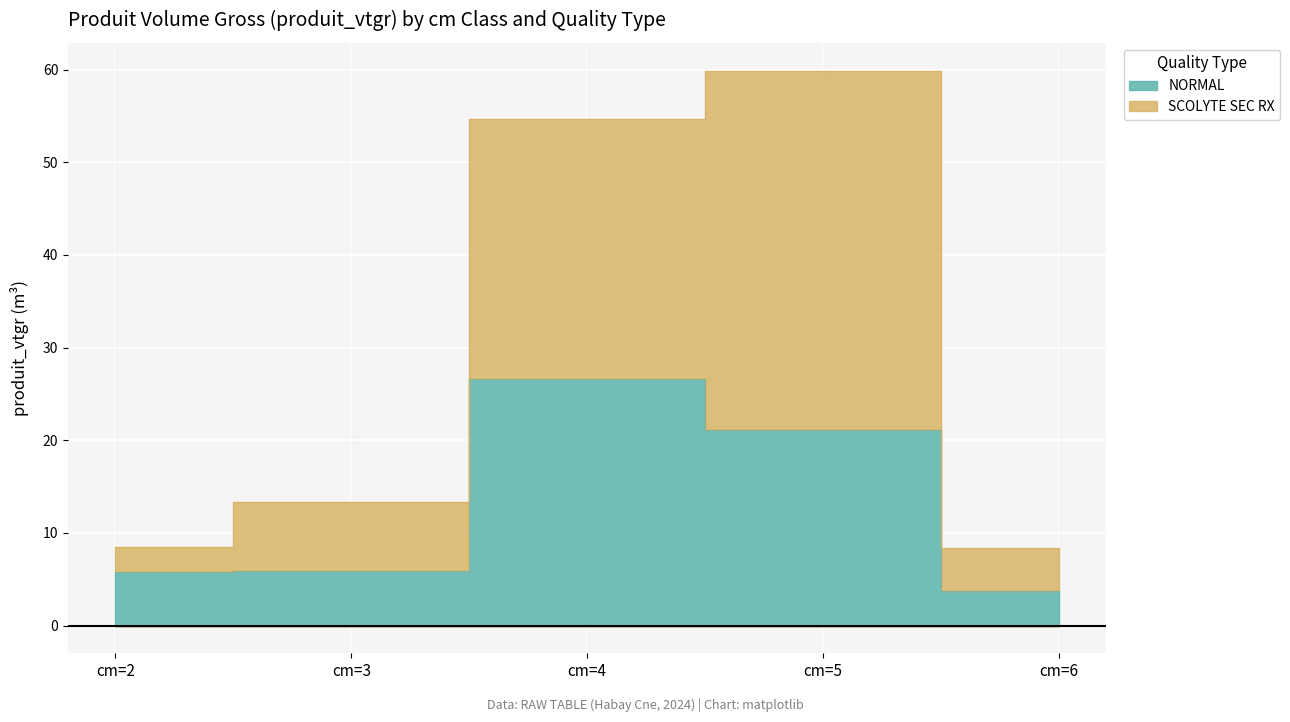

Is it true that NORMAL equals 10.3 at cm=2?

False